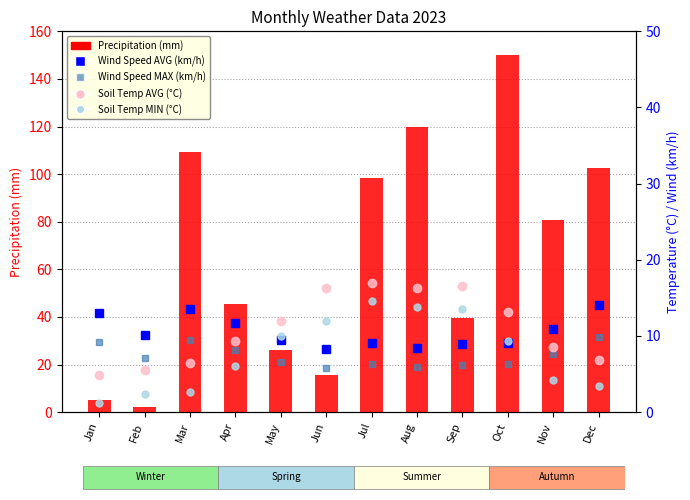

What are all the series names shown in the legend?

Precipitation (mm), Wind Speed AVG (km/h), Wind Speed MAX (km/h), Soil Temp AVG (°C), Soil Temp MIN (°C)